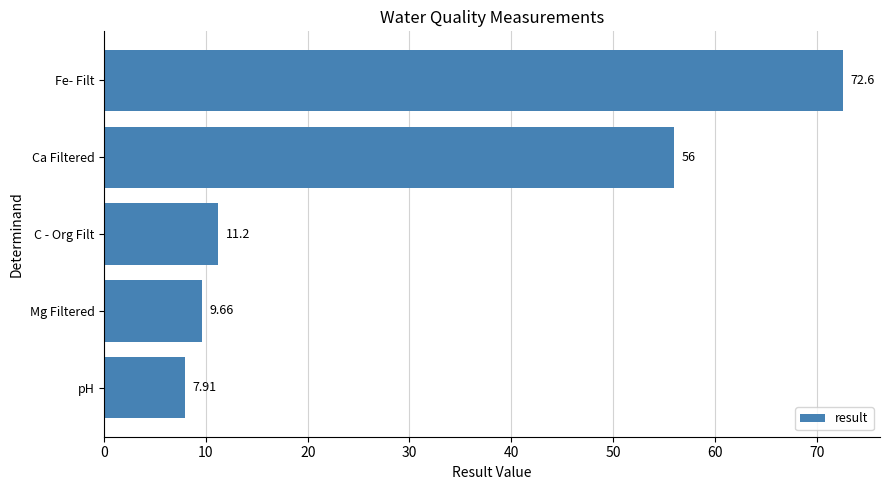

Which label corresponds to the largest value in the chart?

Fe- Filt